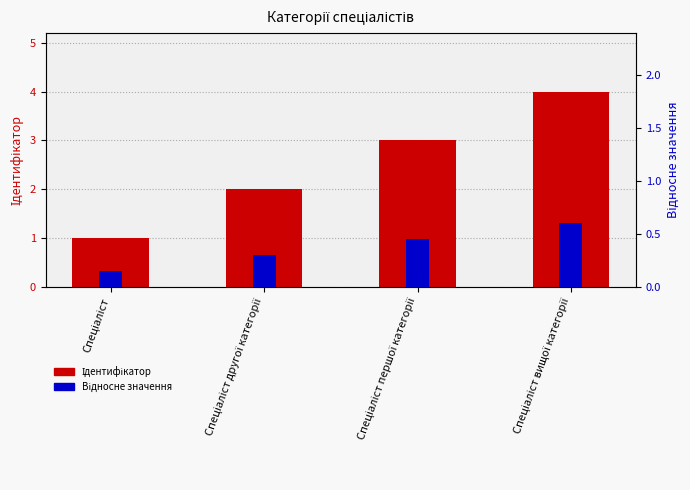

Reading left to right, what are all the values shown in this chart?

Ідентифікатор: 1.0	2.0	3.0	4.0
Відносне значення: 0.1	0.3	0.4	0.6